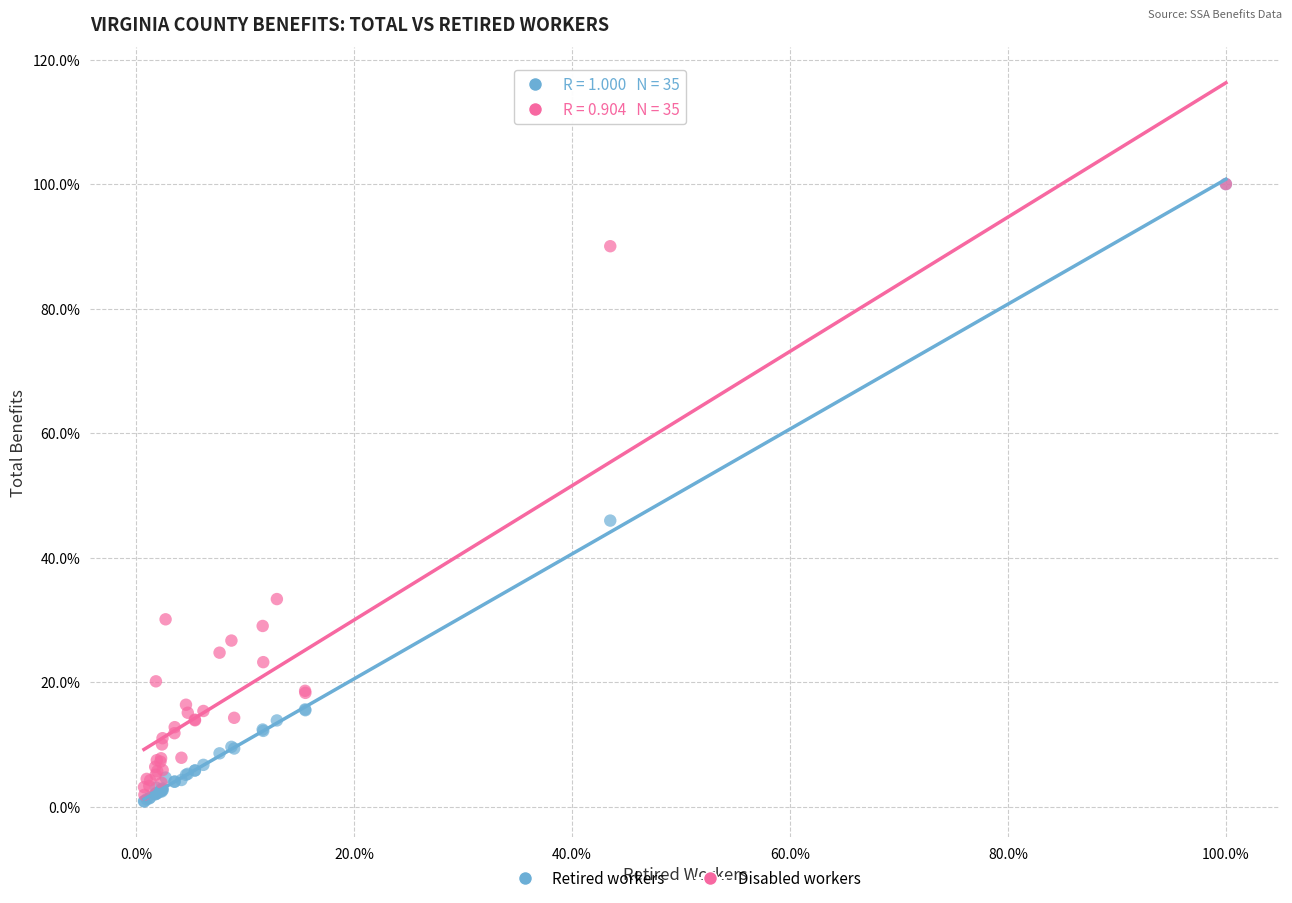

In the Retired workers series, what Y value is closest to 50?

45.9